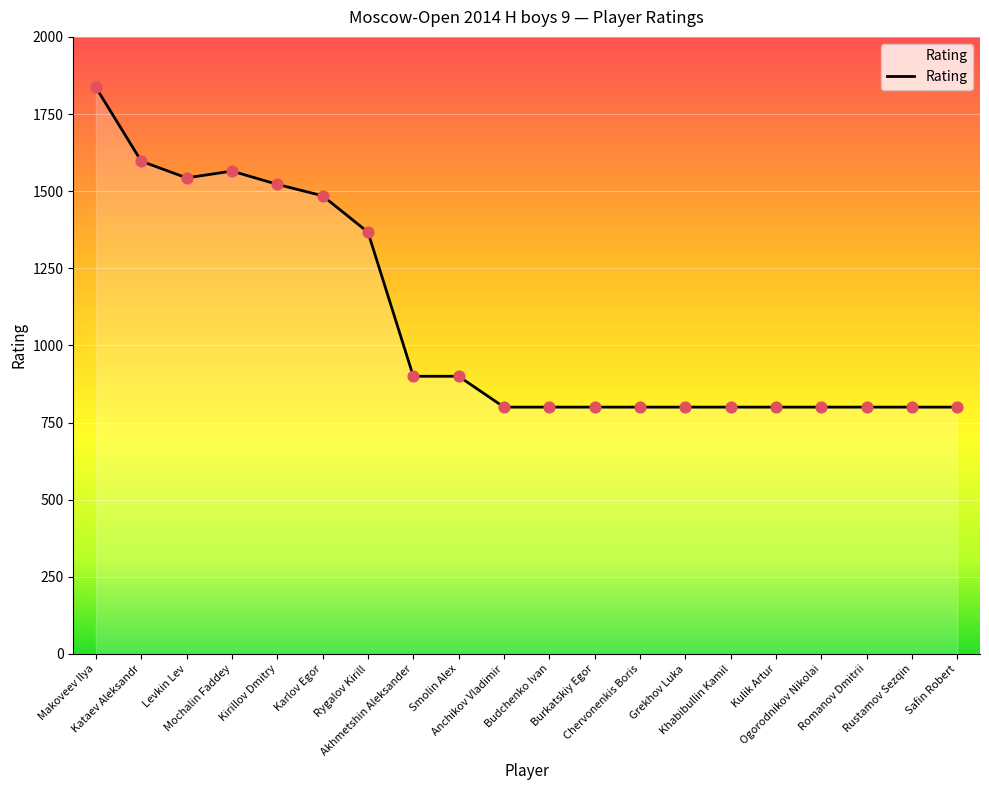

What is the change in value from Makoveev Ilya to Kulik Artur?

-1036